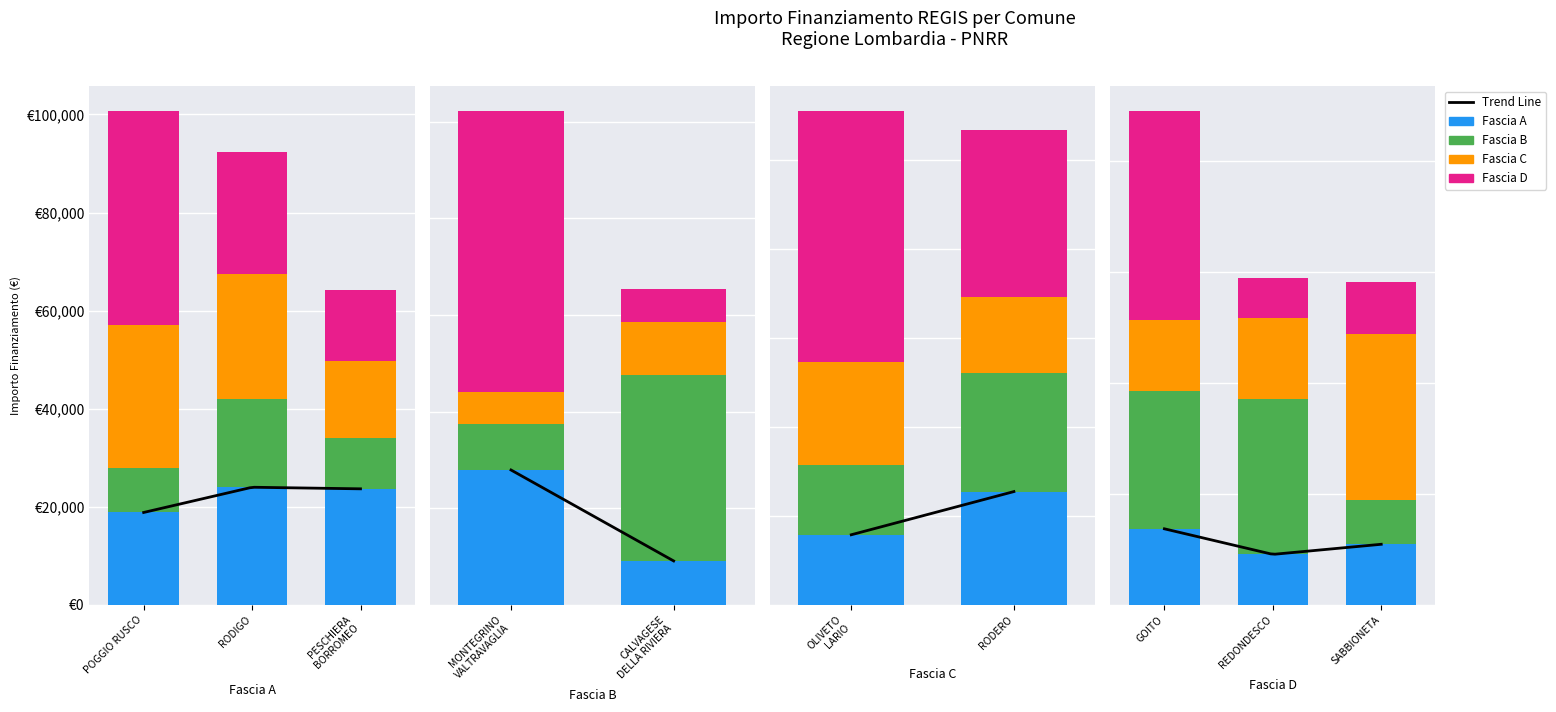

Which series has the largest total across all categories?

Fascia D